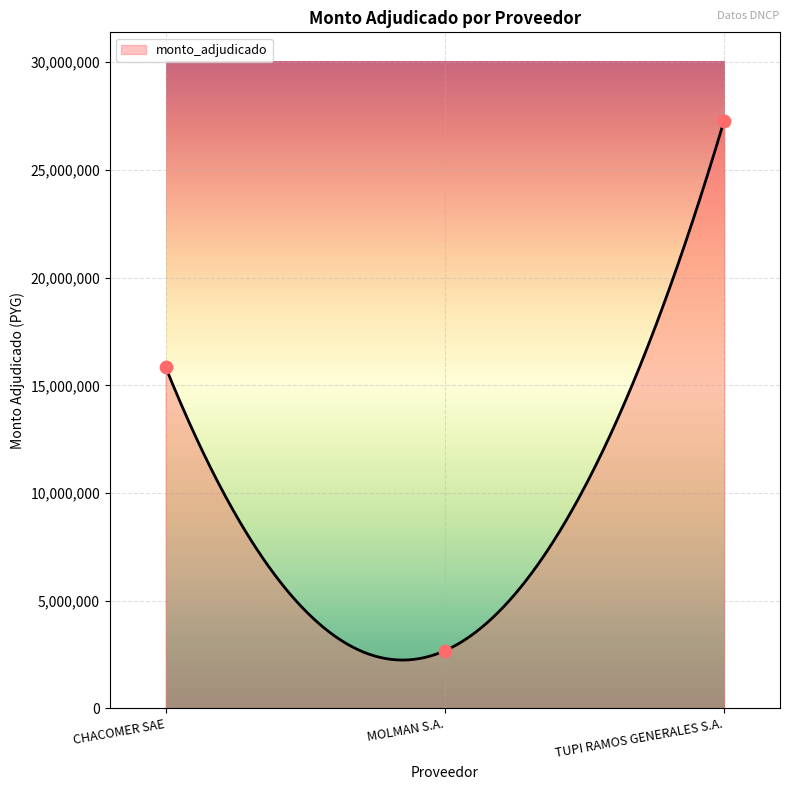

Approximately how many times larger is the value at TUPI RAMOS GENERALES S.A. compared to MOLMAN S.A.?

10.2